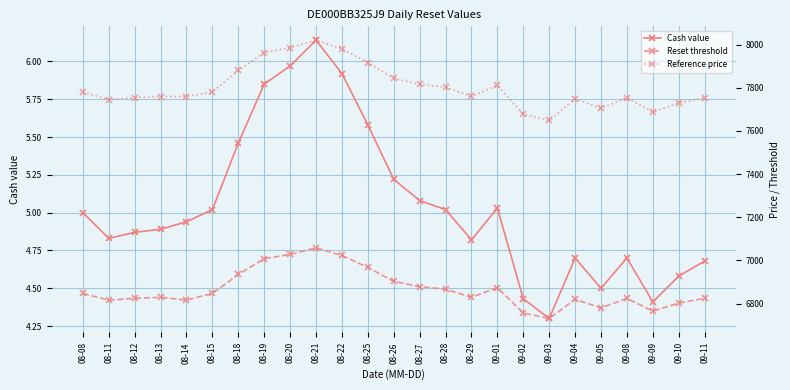

Rank the series at 08-25 from highest to lowest value.

Reference price, Reset threshold, Cash value